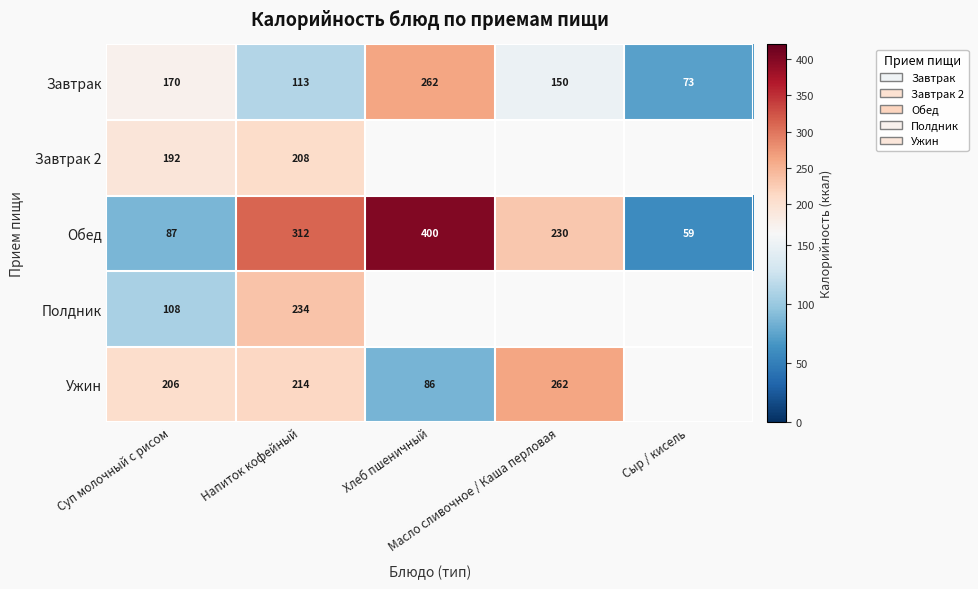

What is the difference between the maximum and second lowest values in the Обед series?

313.0